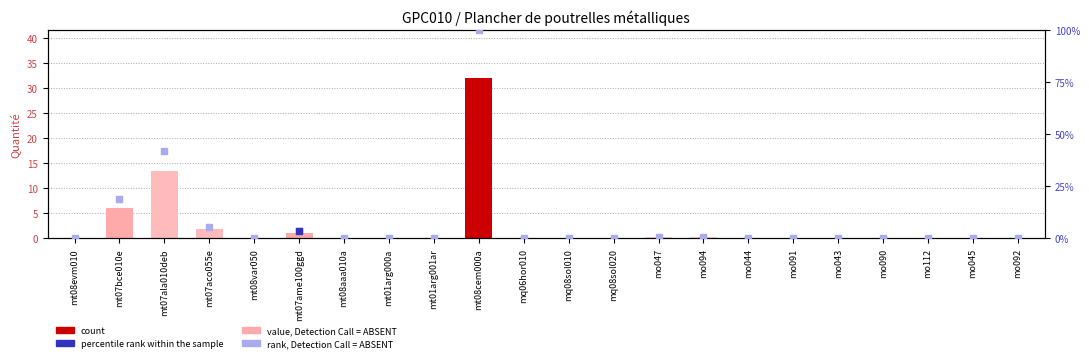

At which category is the sum across all series the highest?

mt08cem000a